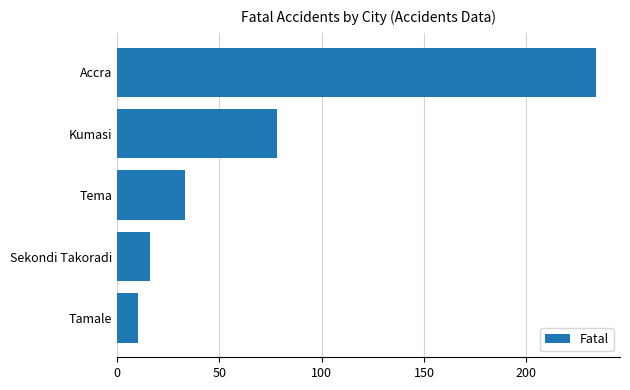

List the labels in order of value, smallest first.

Tamale, Sekondi Takoradi, Tema, Kumasi, Accra